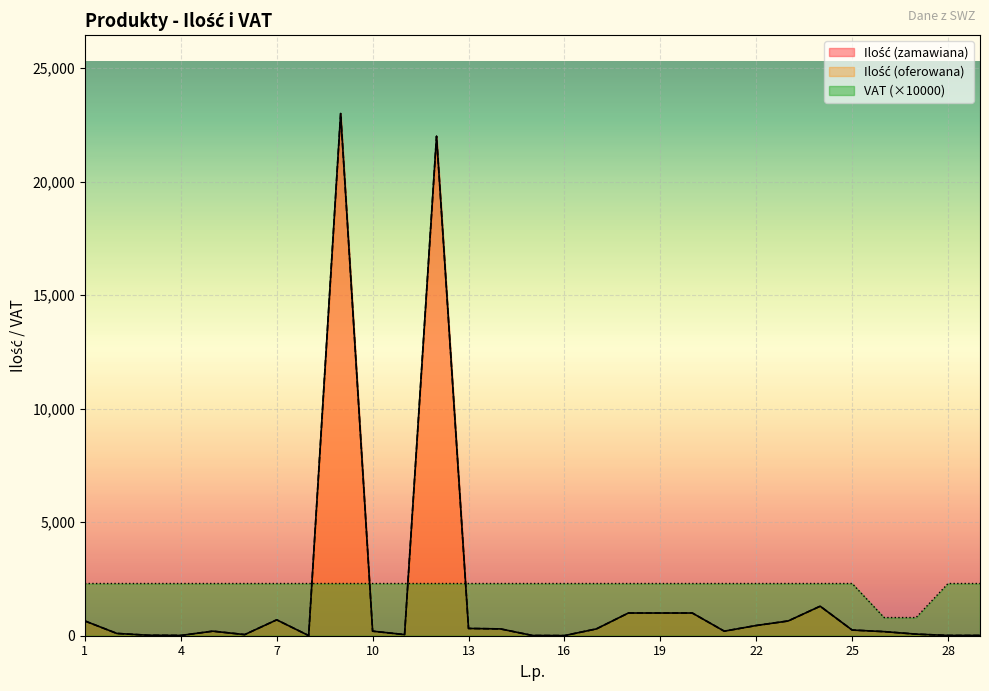

Is the value of VAT at 2 greater than the value of Ilość (zamawiana) at 13?

Yes